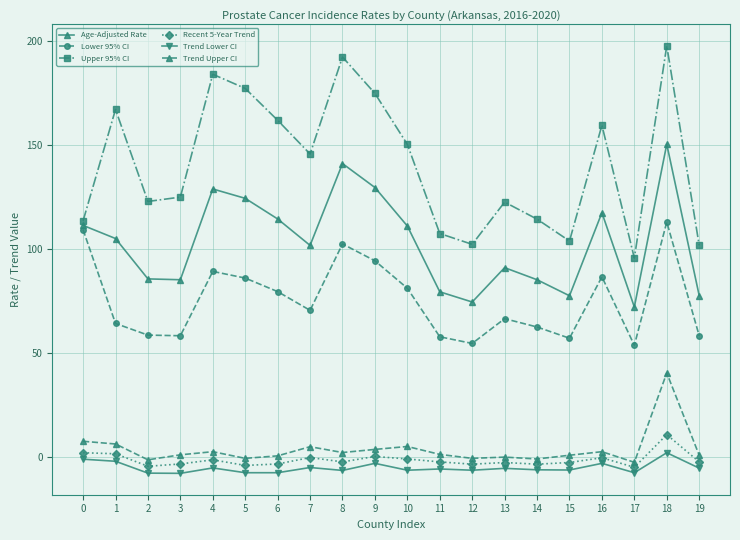

Which series has the largest range (max minus min)?

Upper 95% CI